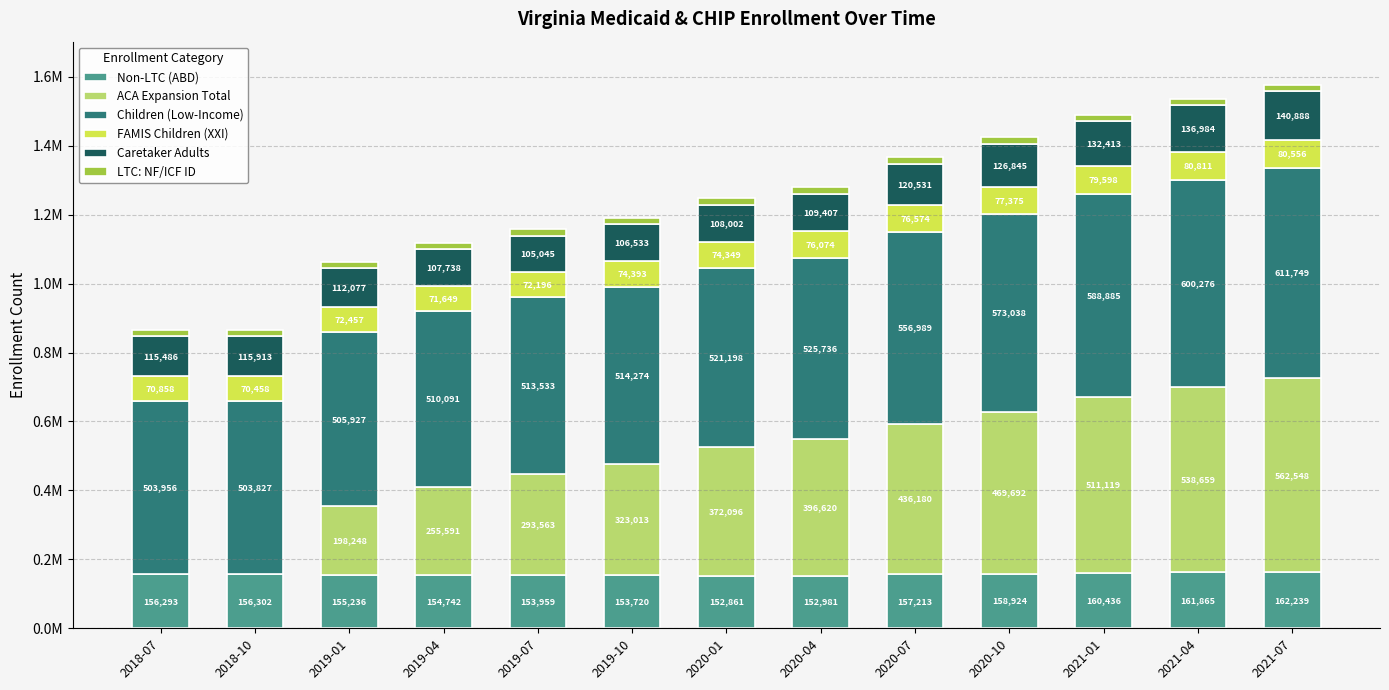

At which category is the sum across all series the highest?

2021-07